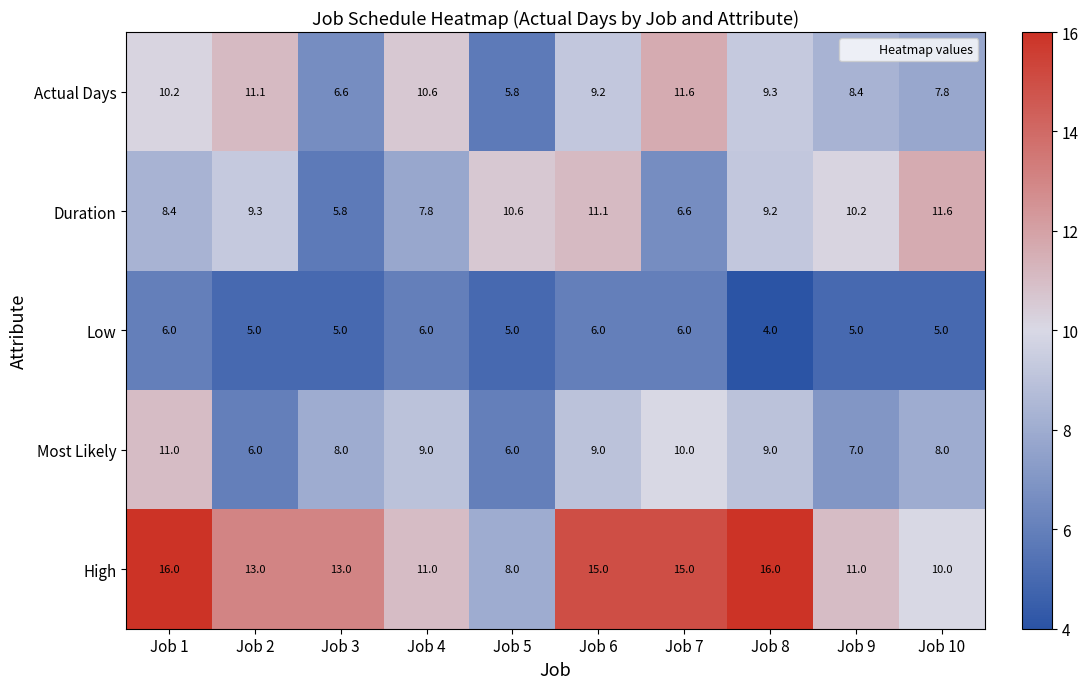

Between Job 3 and Job 5, which series saw the biggest shift?

High